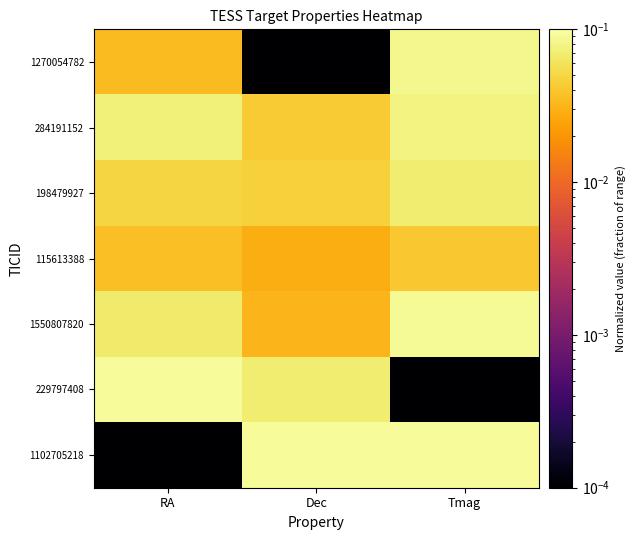

What is the total value across all series at RA?

0.4